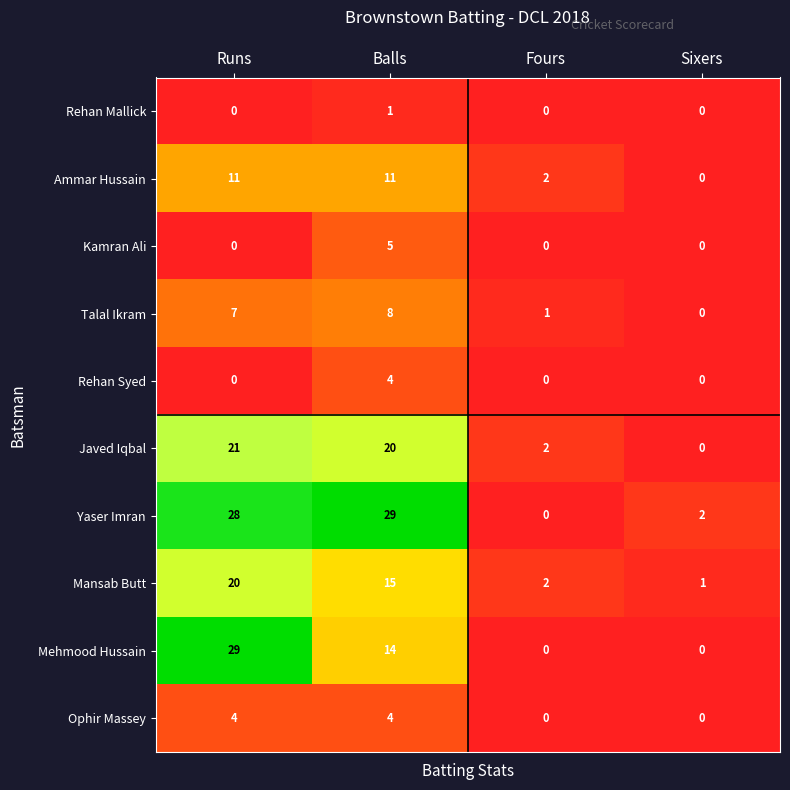

Which series changed the most between Runs and Sixers?

Mehmood Hussain